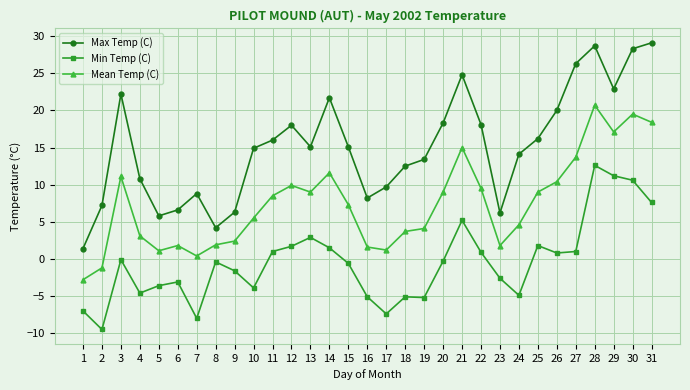

Rank the series at 7 from highest to lowest value.

Max Temp (C), Mean Temp (C), Min Temp (C)